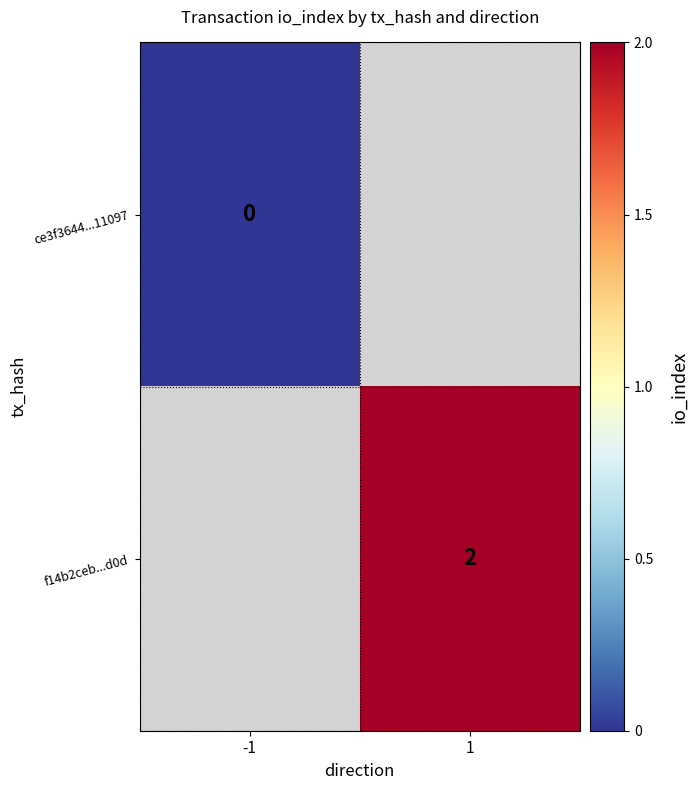

Is it true that f14b2ceb...d0d equals 2 at 1?

True